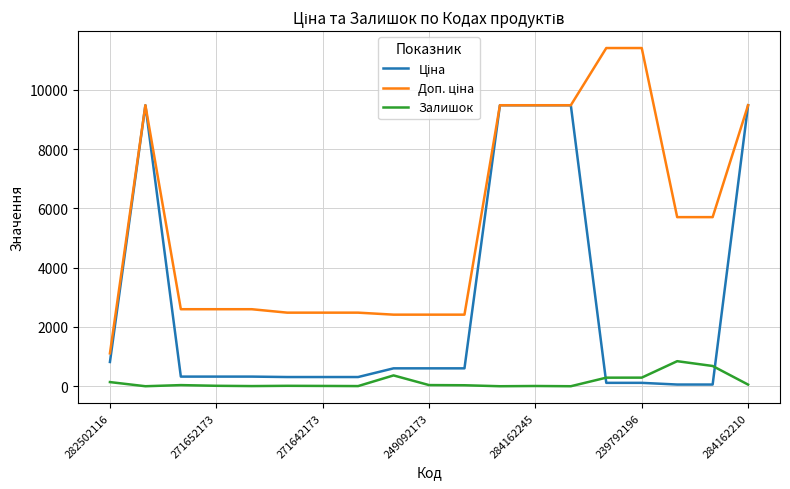

What is the highest value of the Залишок series?

845.0